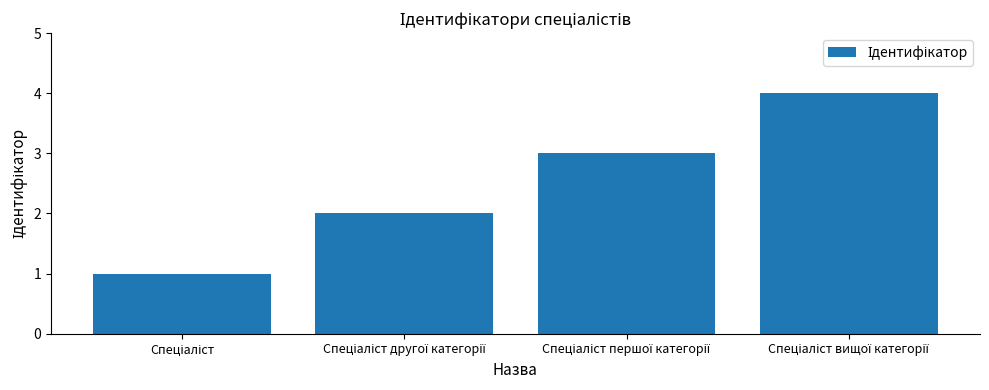

What is the sum of all values?

10